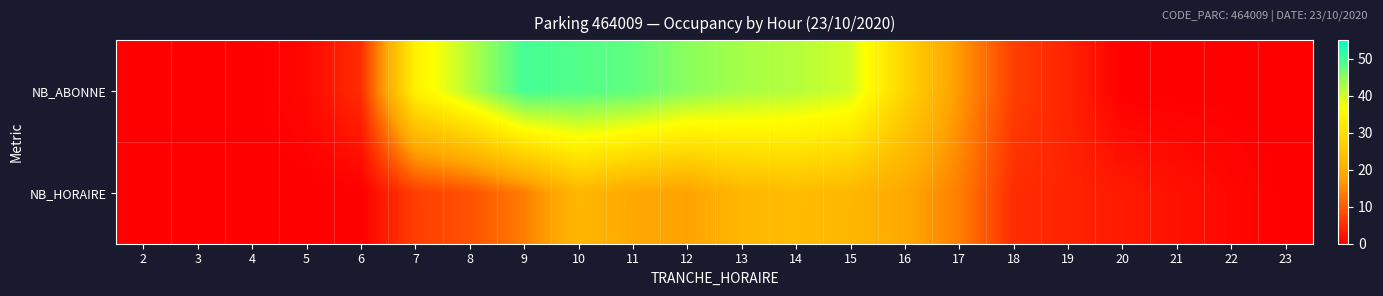

Reading left to right, extract all data points from this chart.

NB_ABONNE: 2=0	3=0	4=0	5=1	6=5	7=34	8=42	9=50	10=49	11=48	12=45	13=43	14=42	15=40	16=28	17=17	18=7	19=4	20=0	21=0	22=0	23=0
NB_HORAIRE: 2=0	3=0	4=0	5=0	6=0	7=7	8=9	9=14	10=22	11=19	12=18	13=22	14=23	15=22	16=19	17=14	18=5	19=4	20=3	21=2	22=1	23=0